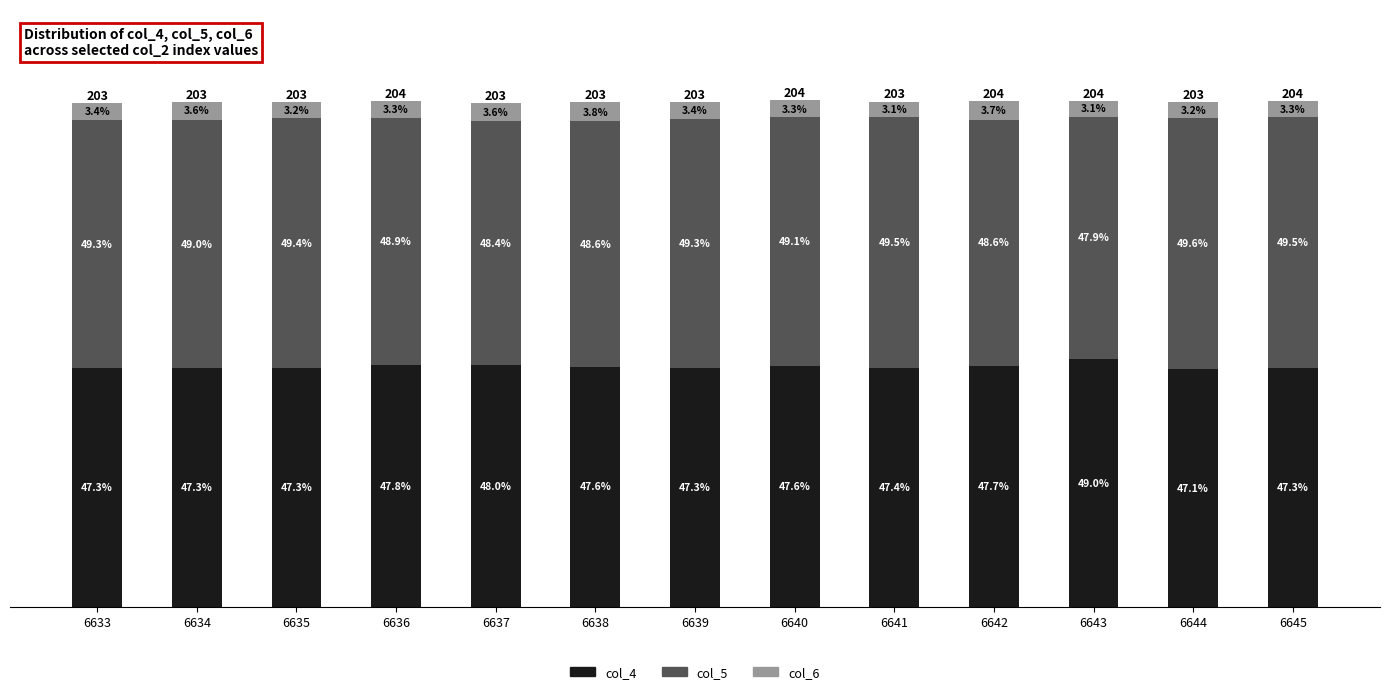

Which series has the largest total across all categories?

col_5